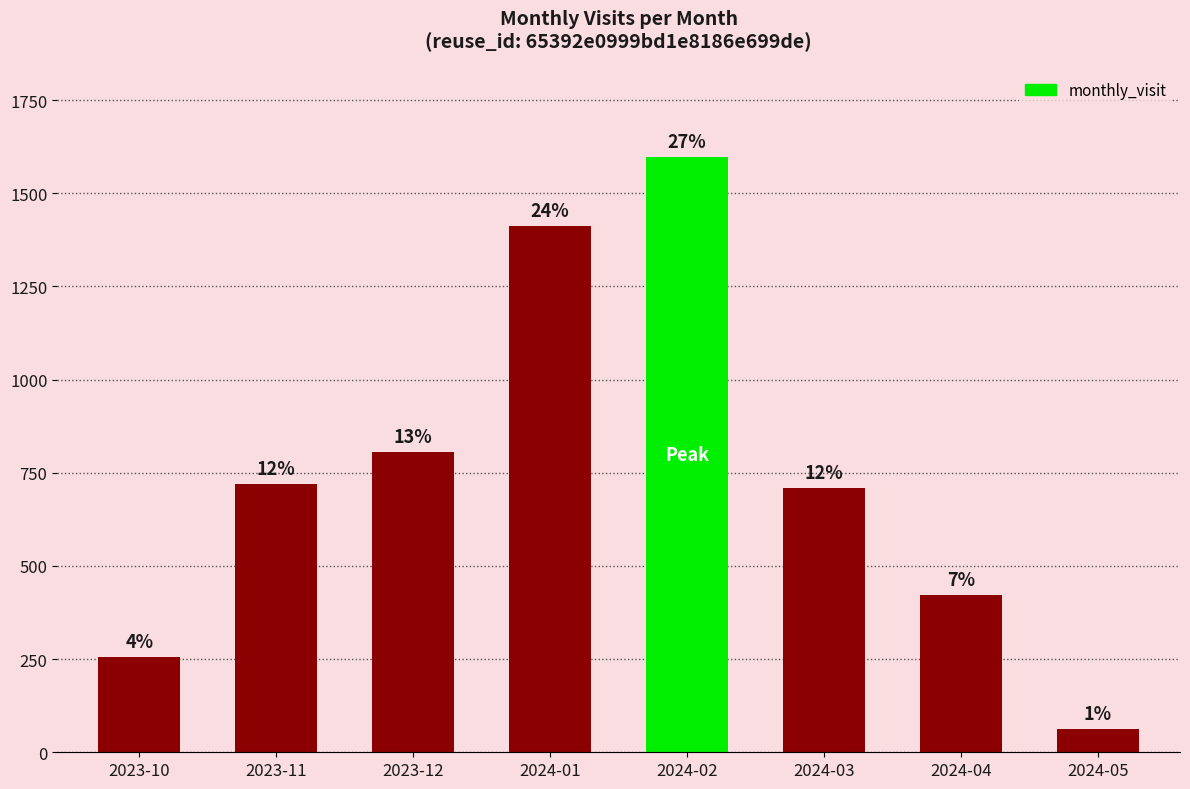

The value at 2023-11 is 1280. True or false?

False